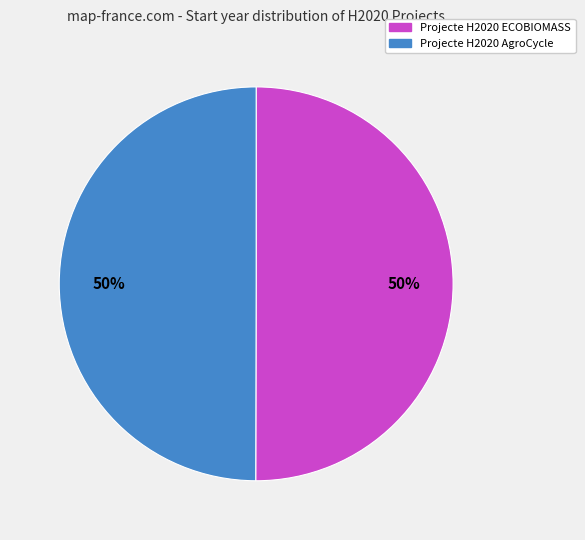

Is the sum of Projecte H2020 AgroCycle and Projecte H2020 ECOBIOMASS greater than half?

Yes